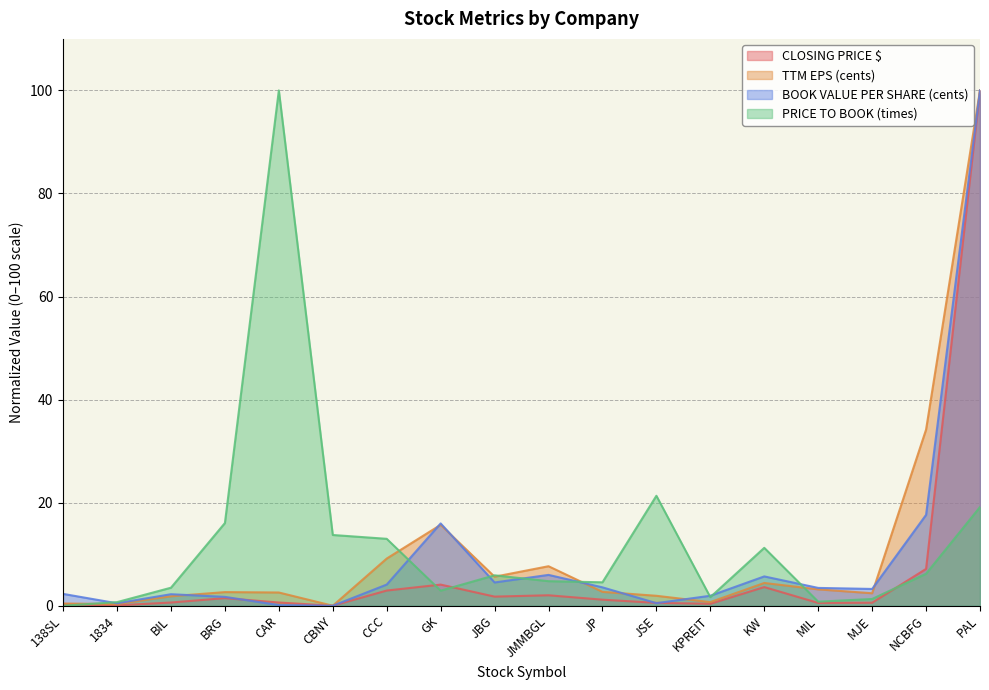

How many interior local peaks does the BOOK VALUE PER SHARE (cents) series have?

4